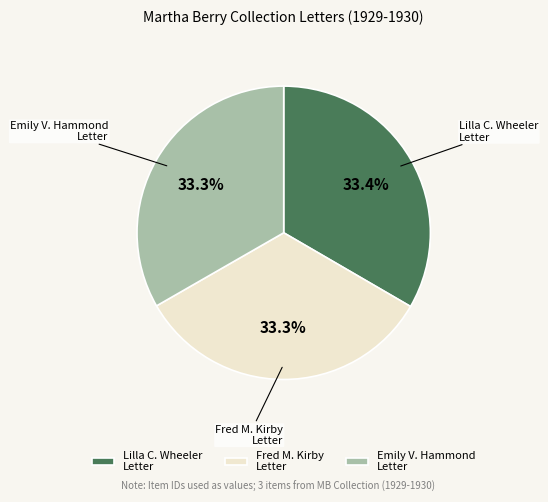

Is there any slice that represents more than half of the pie?

No